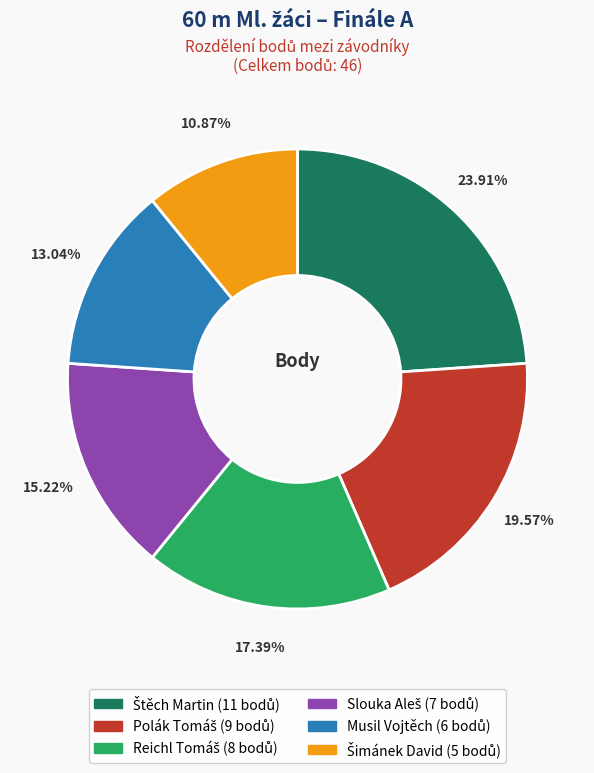

Is there any slice that represents more than half of the pie?

No